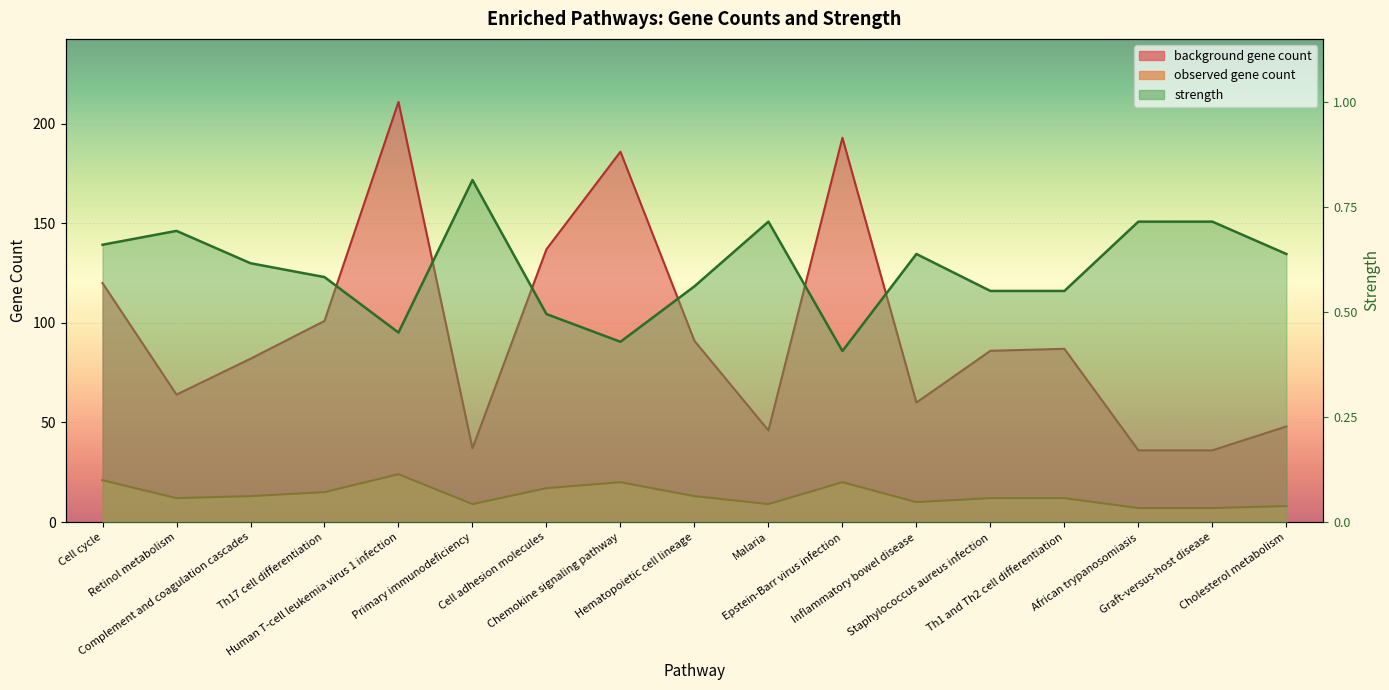

What is the maximum value shown in the chart?

211.0